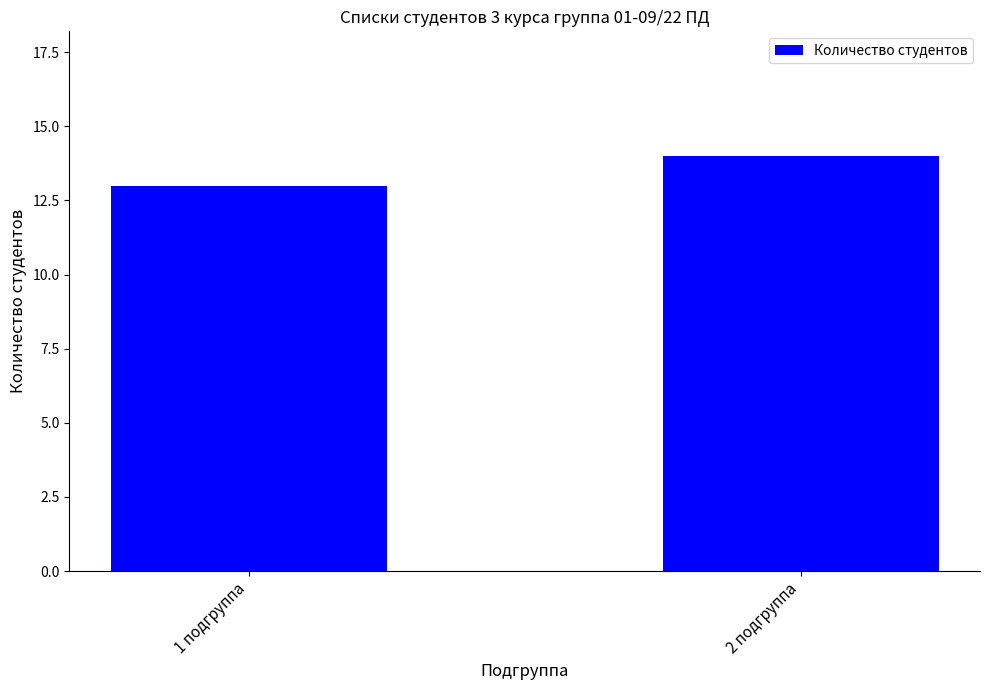

What is the label of the 1st bar from the right?

2 подгруппа